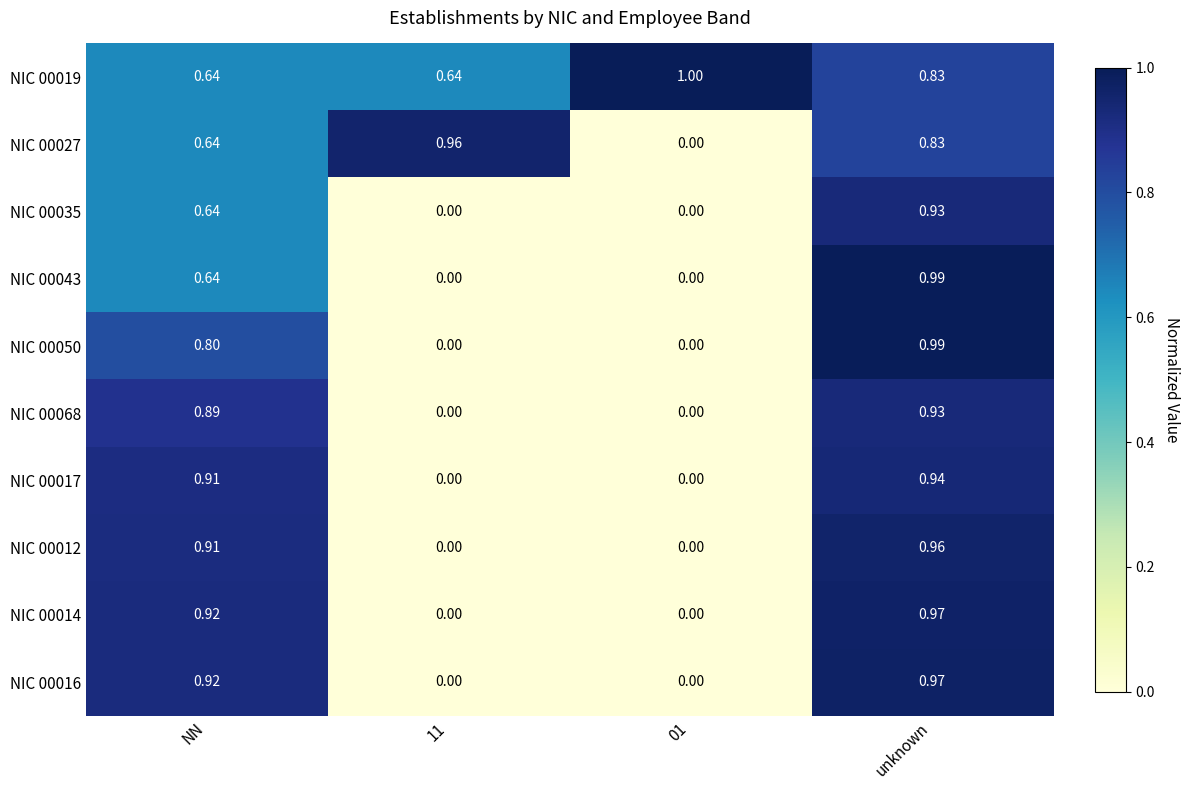

At which category is the sum across all series the highest?

unknown